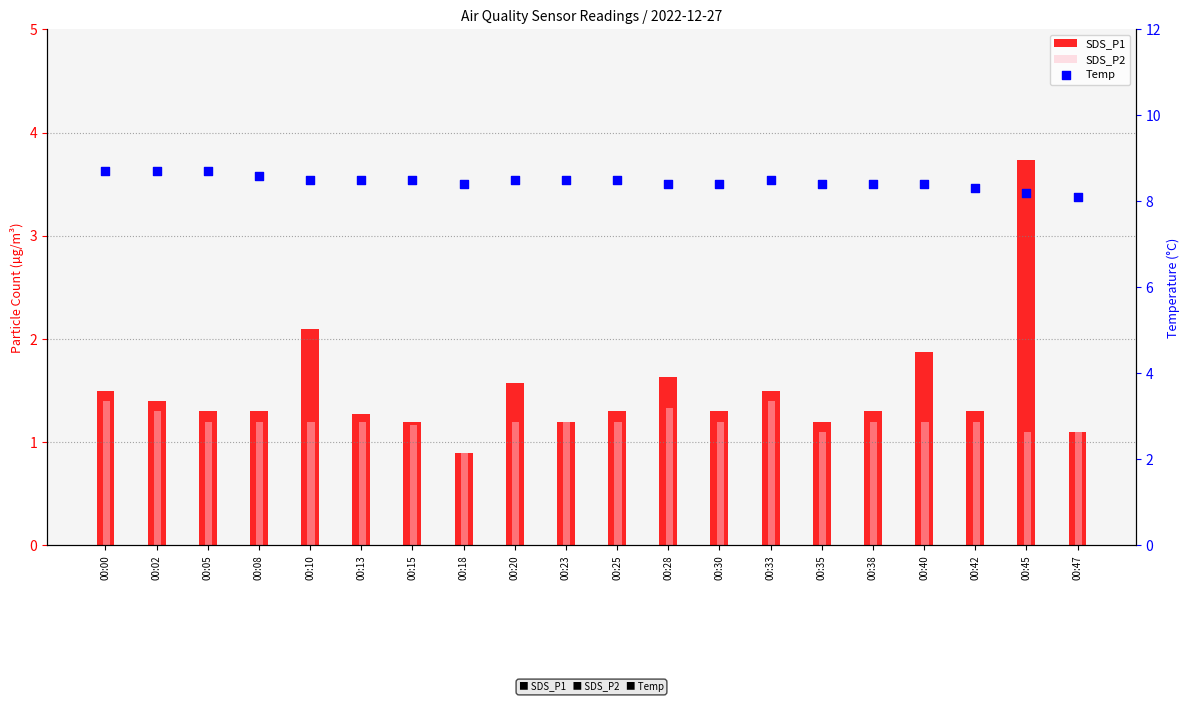

Which series reaches the minimum Y coordinate?

SDS_P1